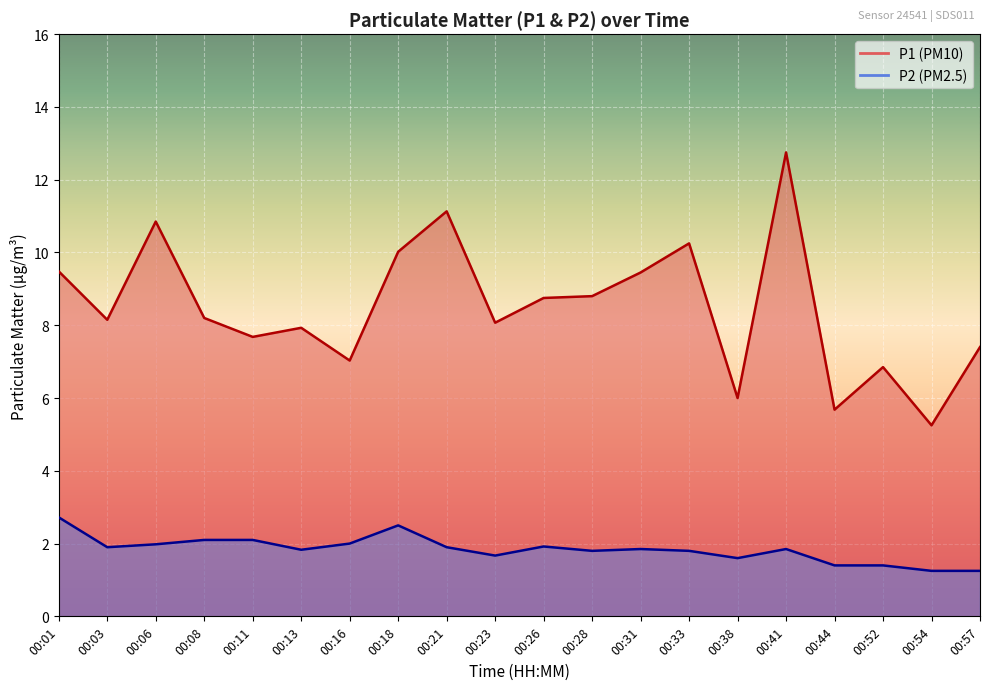

True or false: P2 and P1 intersect in this chart.

False